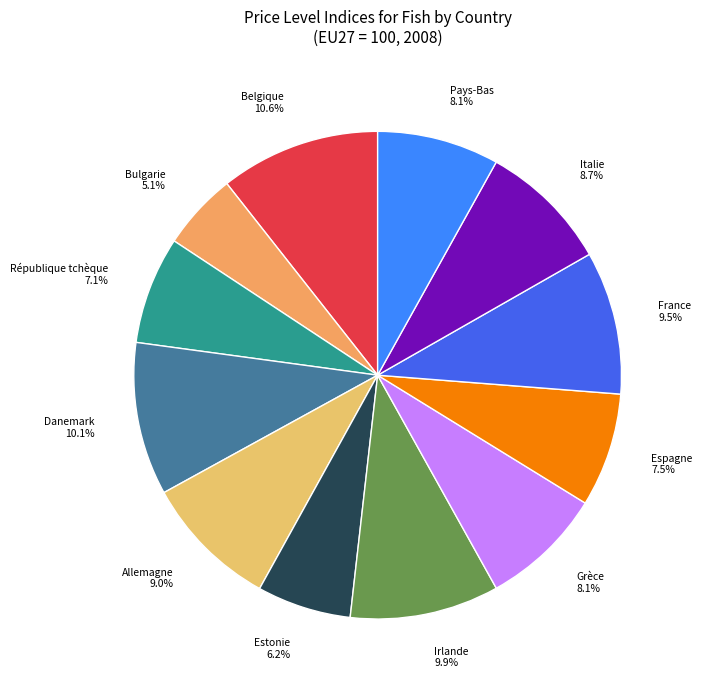

Does any single category account for the majority?

No